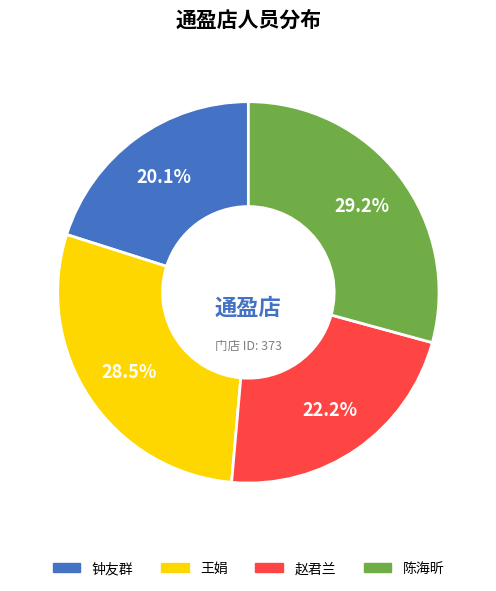

Is it true that 钟友群 is 20% of the pie?

True